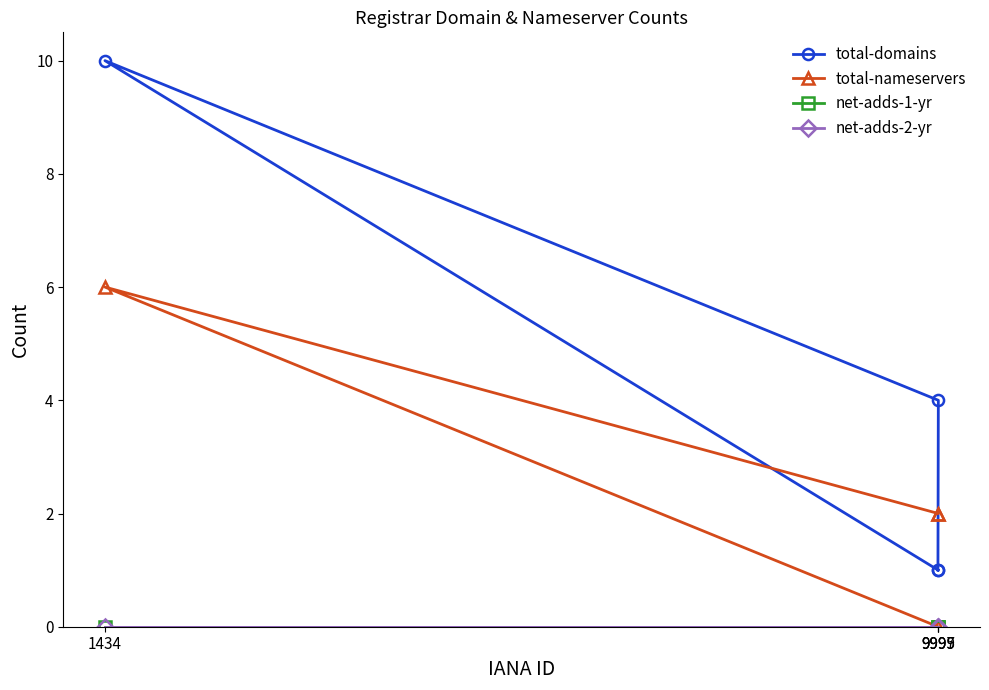

At which category is the sum across all series the highest?

1434